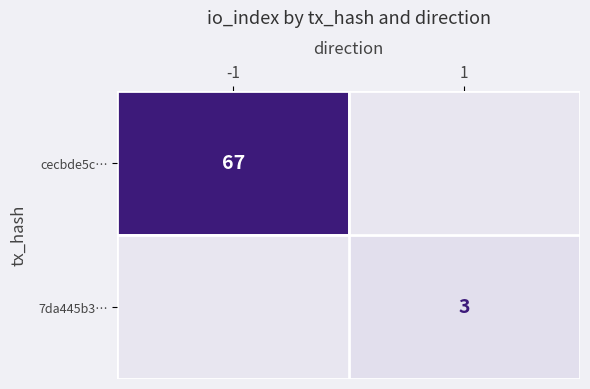

At which category is the sum across all series the highest?

-1